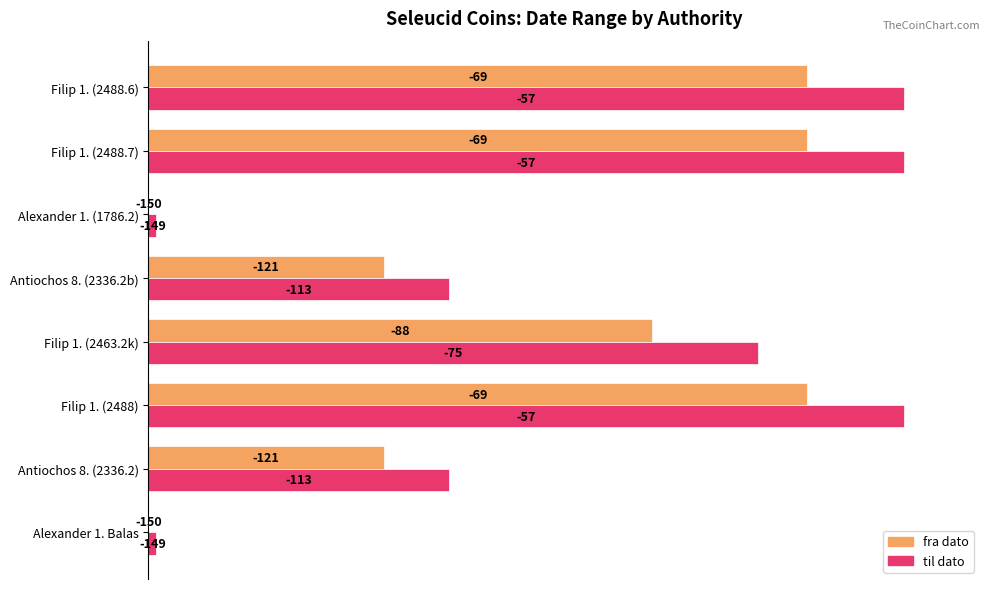

Reading left to right, what are all the values shown in this chart?

fra dato: 0.0	31.2	87.1	66.7	31.2	0.0	87.1	87.1
til dato: 1.1	39.8	100.0	80.6	39.8	1.1	100.0	100.0